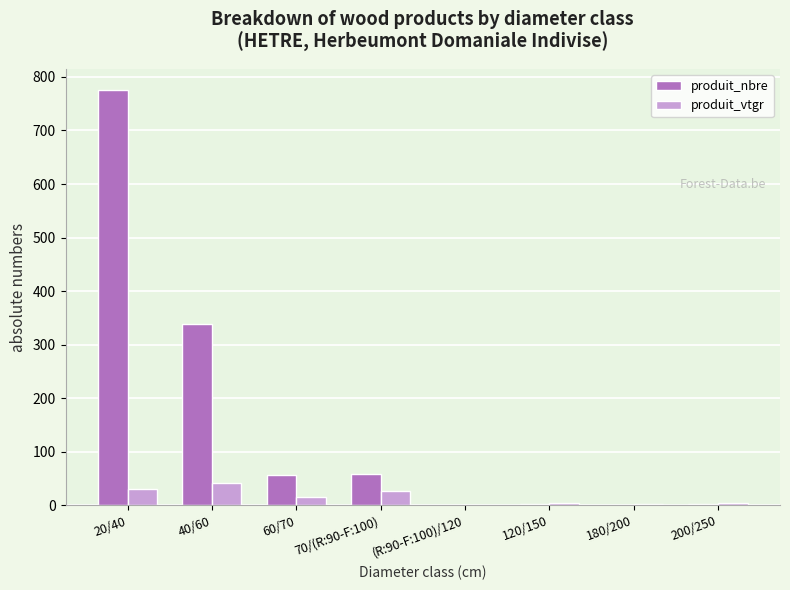

What is the maximum value shown in the chart?

776.0